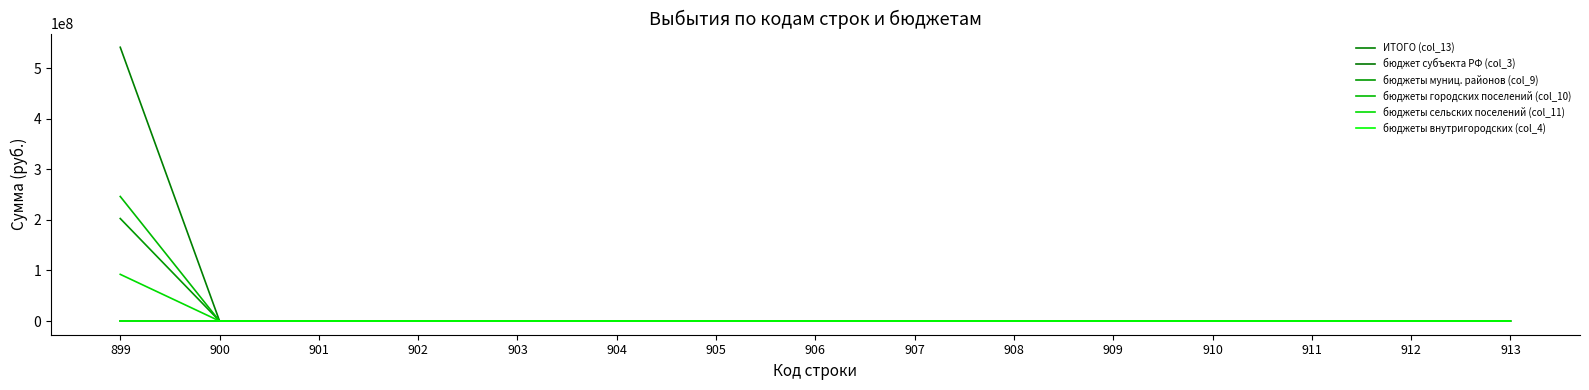

What is the sum of all бюджеты муниц. районов (col_9) values?

202835246.6